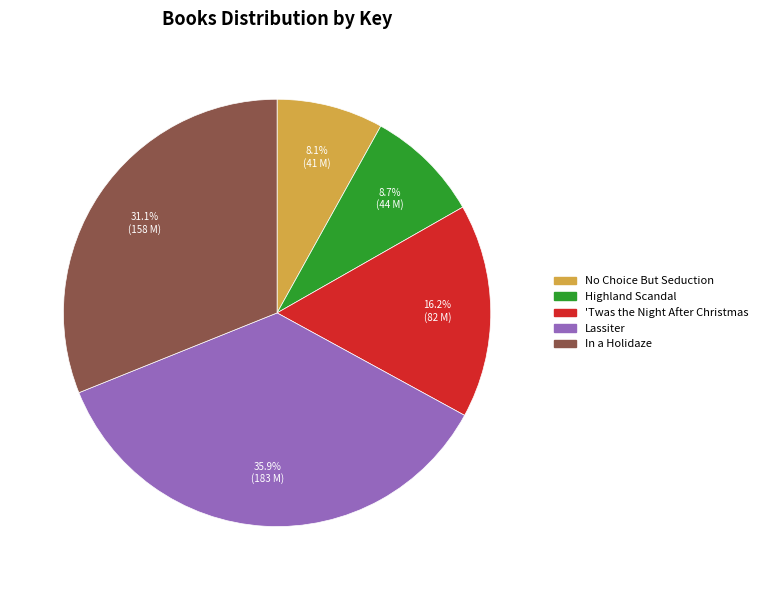

To the nearest percent, what is the average slice percentage?

20%